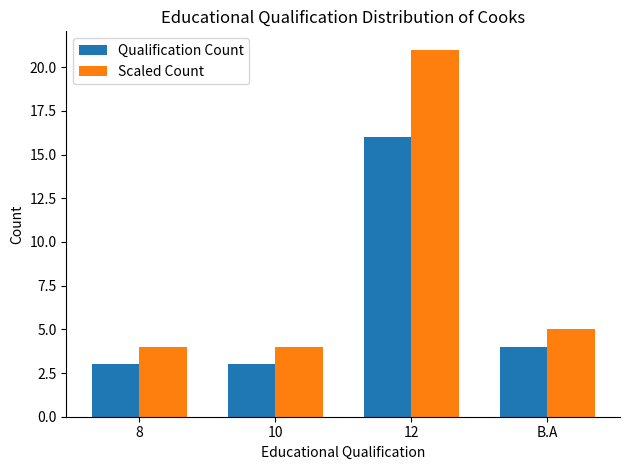

What is the maximum value shown in the chart?

21